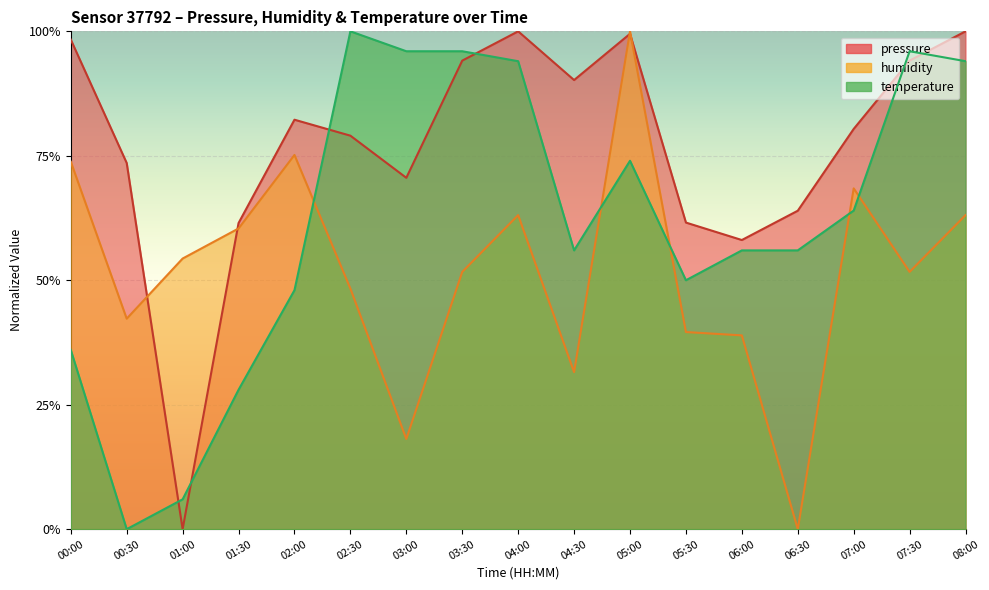

The value of pressure at 02:30 is 0.8. True or false?

True